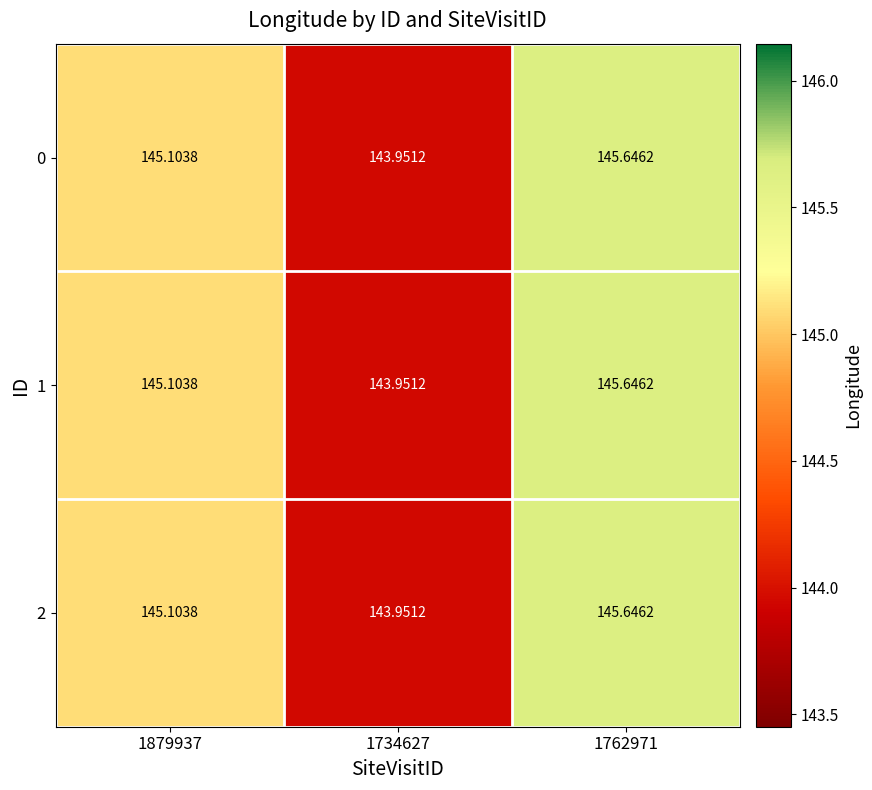

Is the value of 0 at 1734627 greater than the value of 2 at 1762971?

No